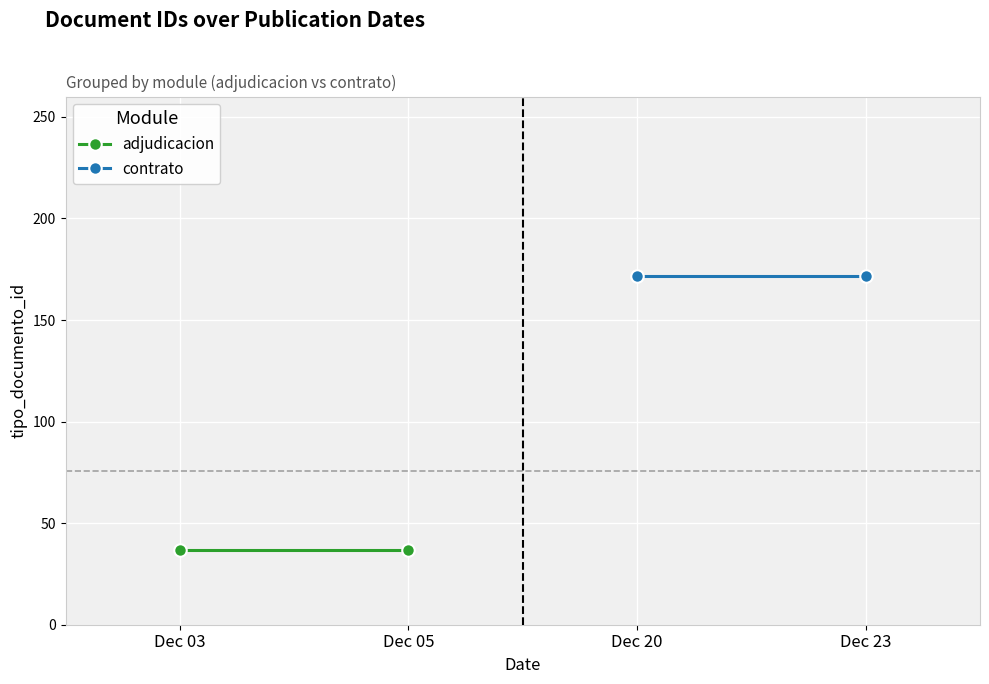

Which series changed the most between Dec 03 and Dec 05?

adjudicacion